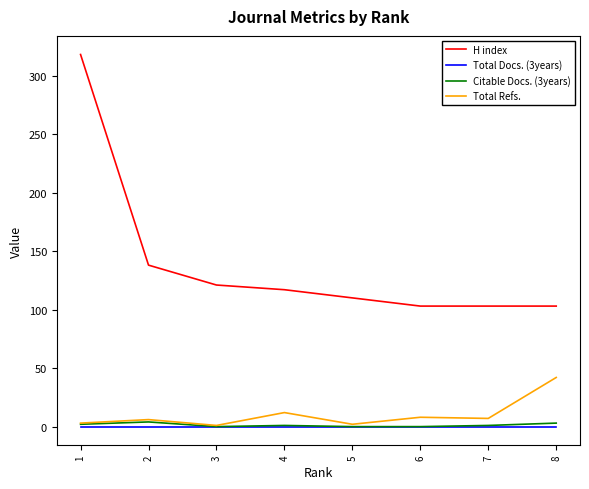

At which label does Total Refs. reach its peak?

8